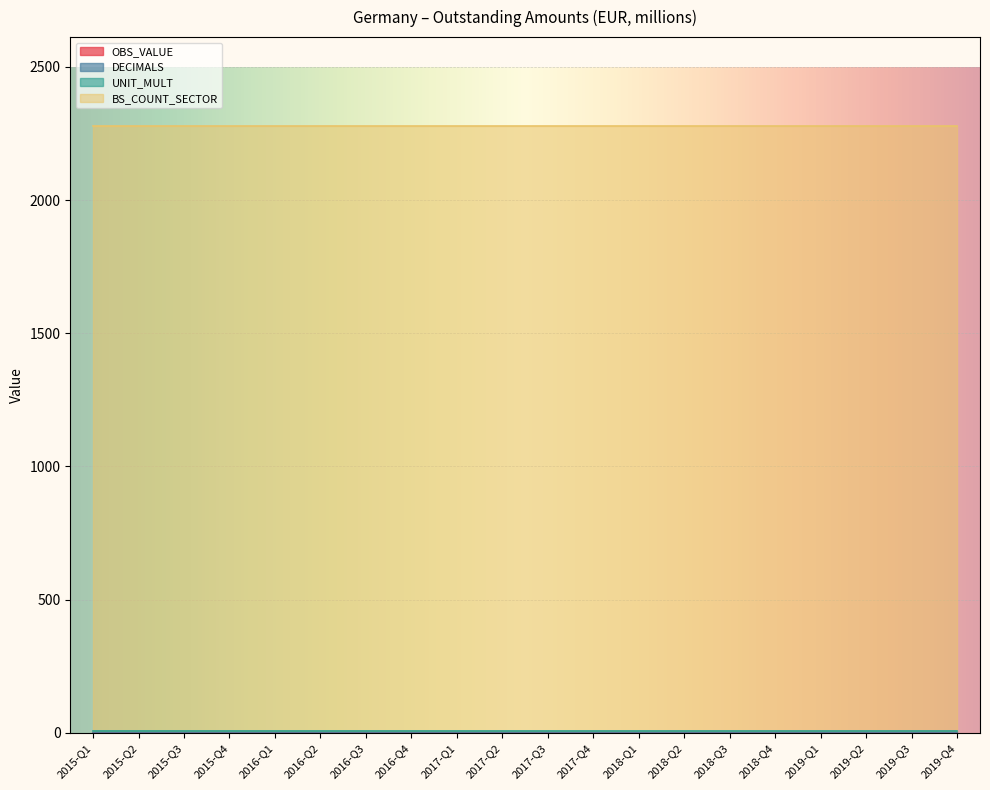

Rank the series at 2018-Q4 from highest to lowest value.

BS_COUNT_SECTOR, UNIT_MULT, OBS_VALUE, DECIMALS